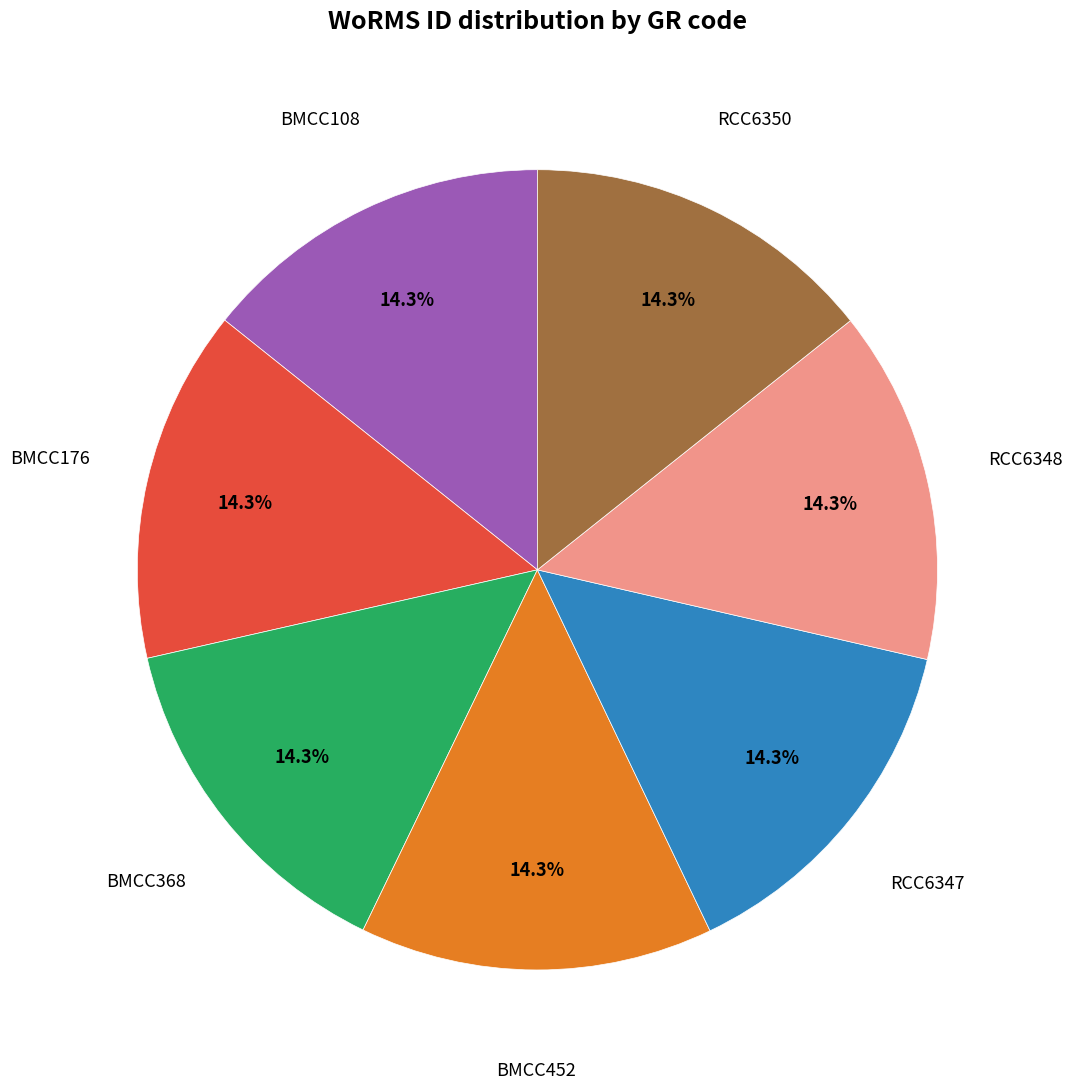

Is there any slice that represents more than half of the pie?

No